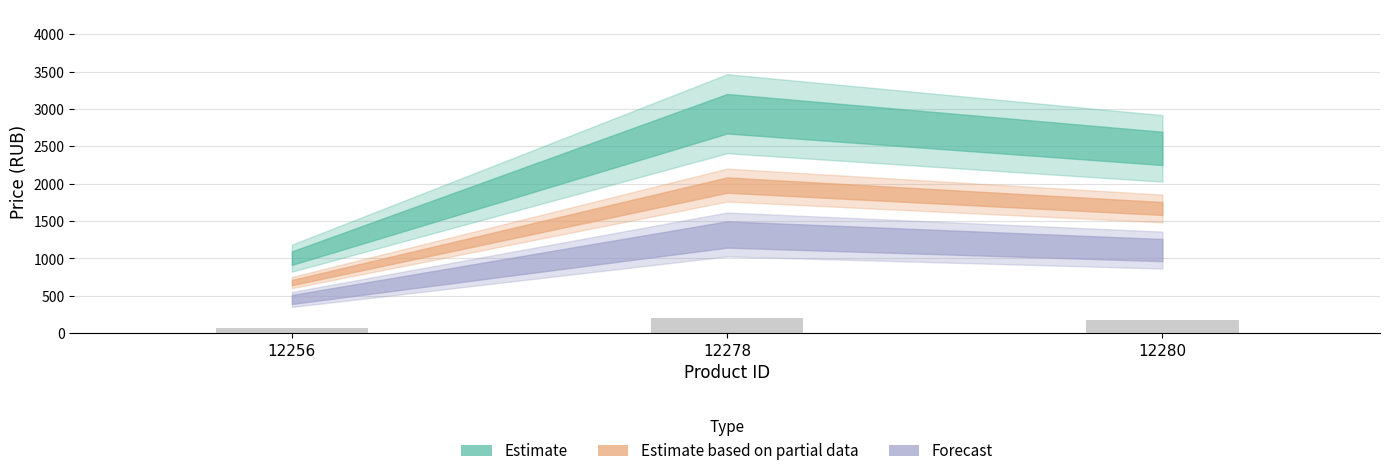

Reading left to right, list all the values displayed in this chart.

12256=70.3	12278=205.5	12280=173.0